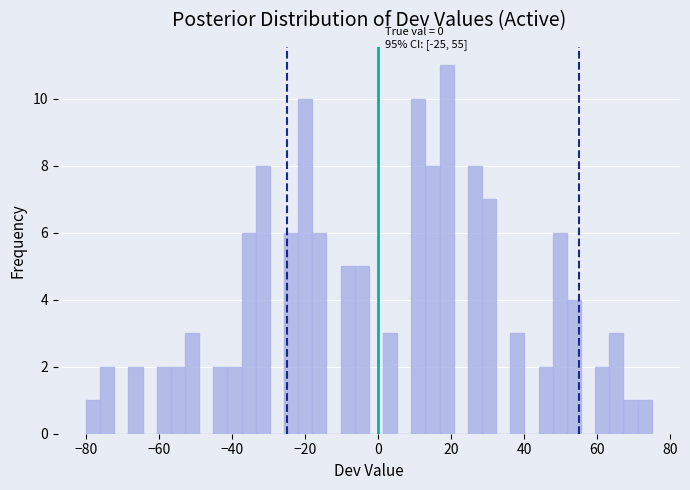

Around what value on the x-axis is the tallest bar? Give the approximate position of its centre, as read against the axis.

18